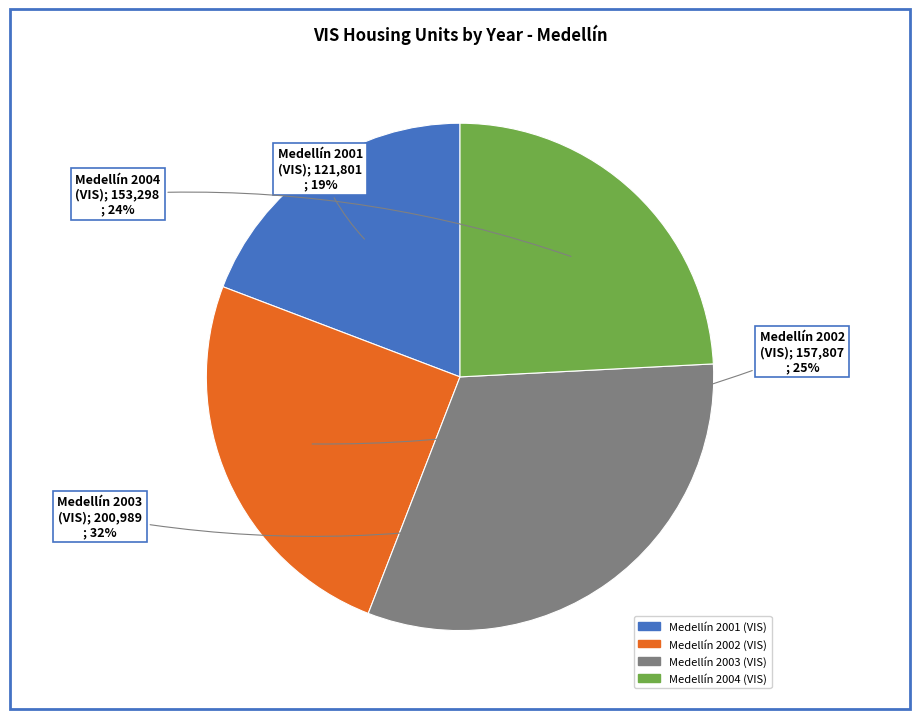

Is there any slice that represents more than half of the pie?

No